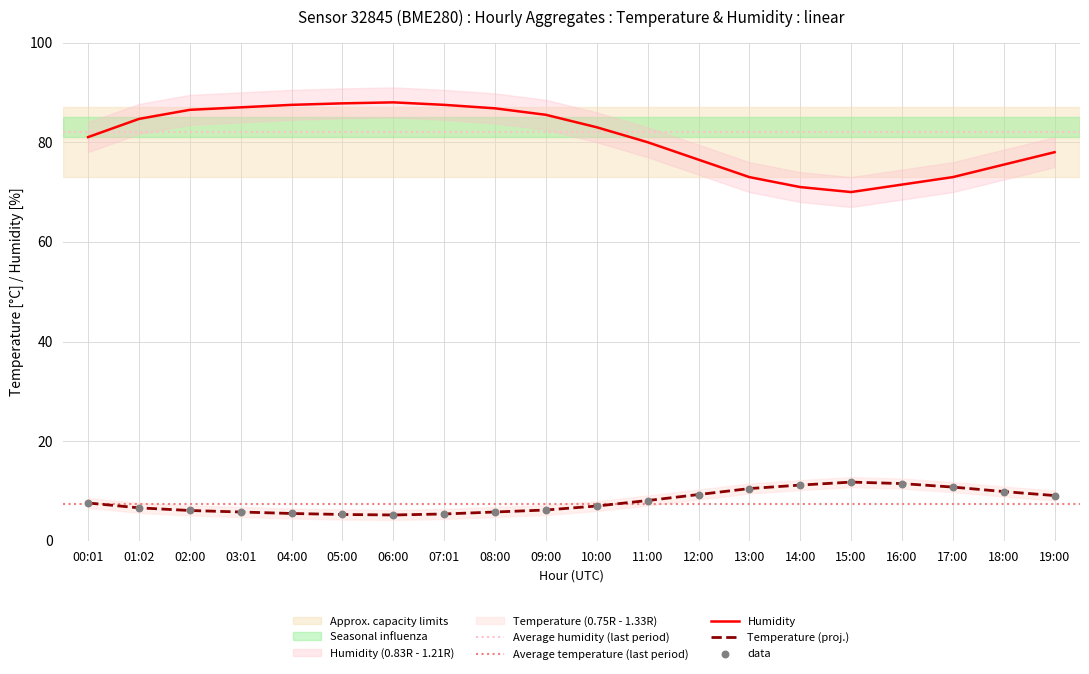

What is the maximum value for Humidity?

88.0